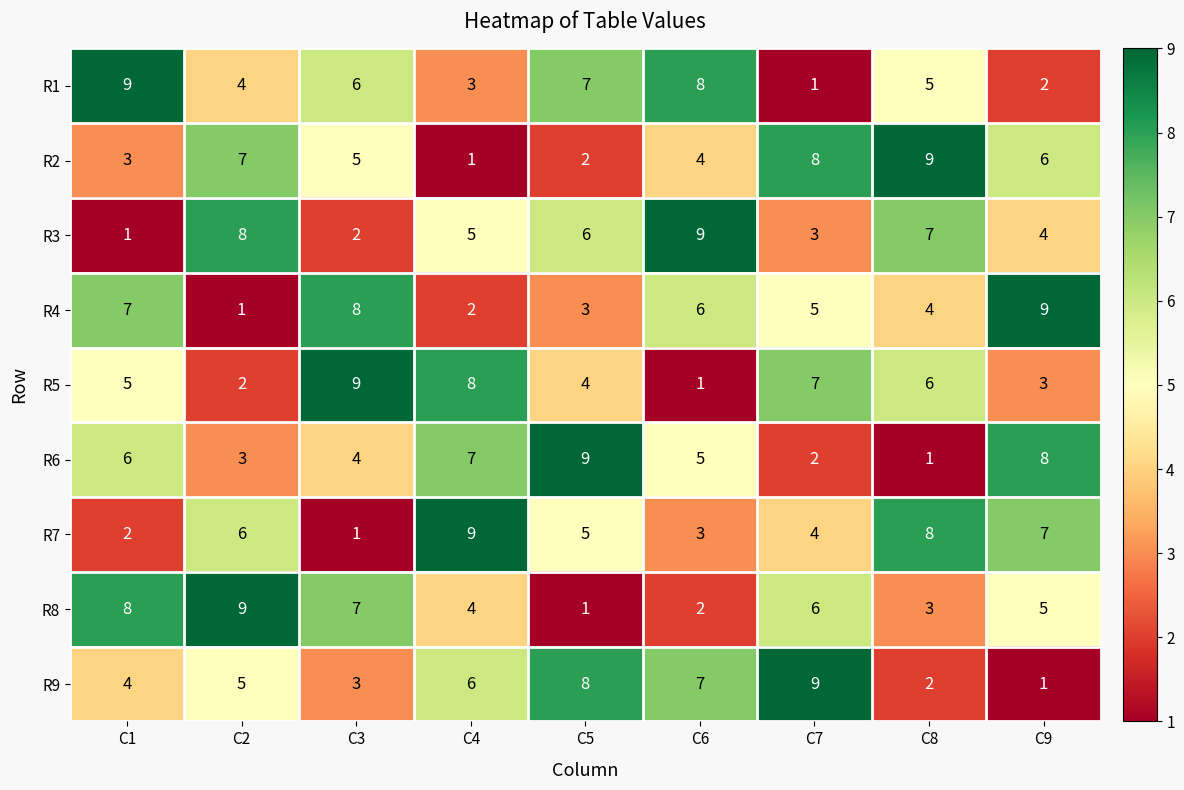

What is the total value across all series at C6?

45